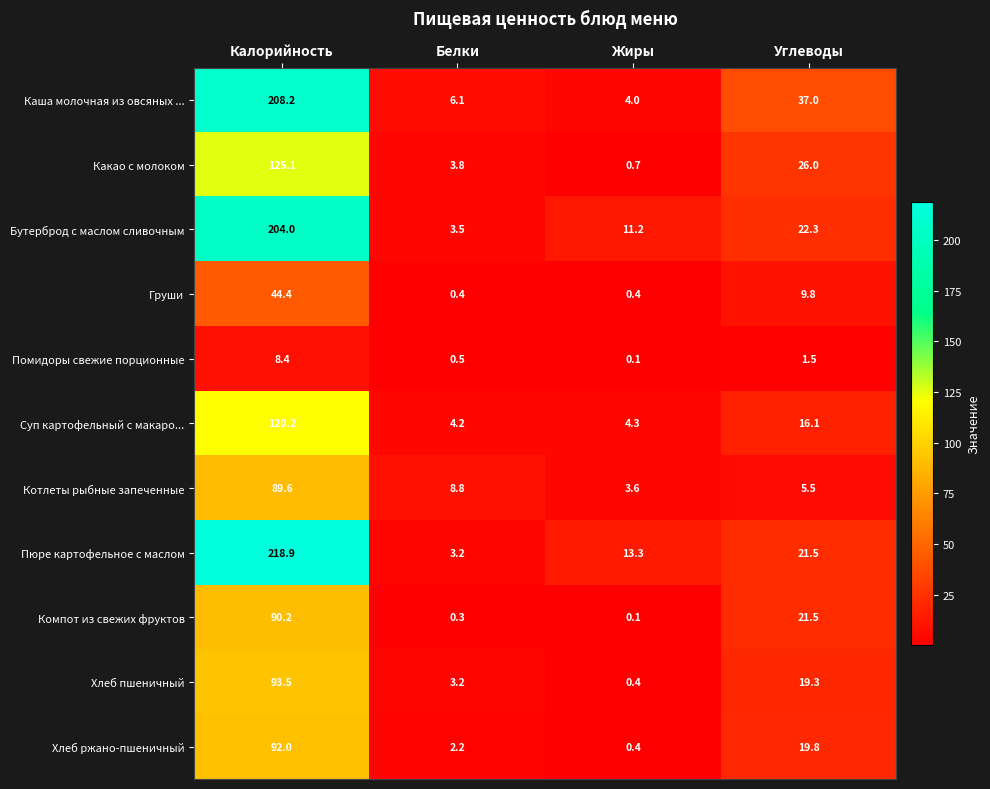

Which series changed the most between Калорийность and Углеводы?

Пюре картофельное с маслом